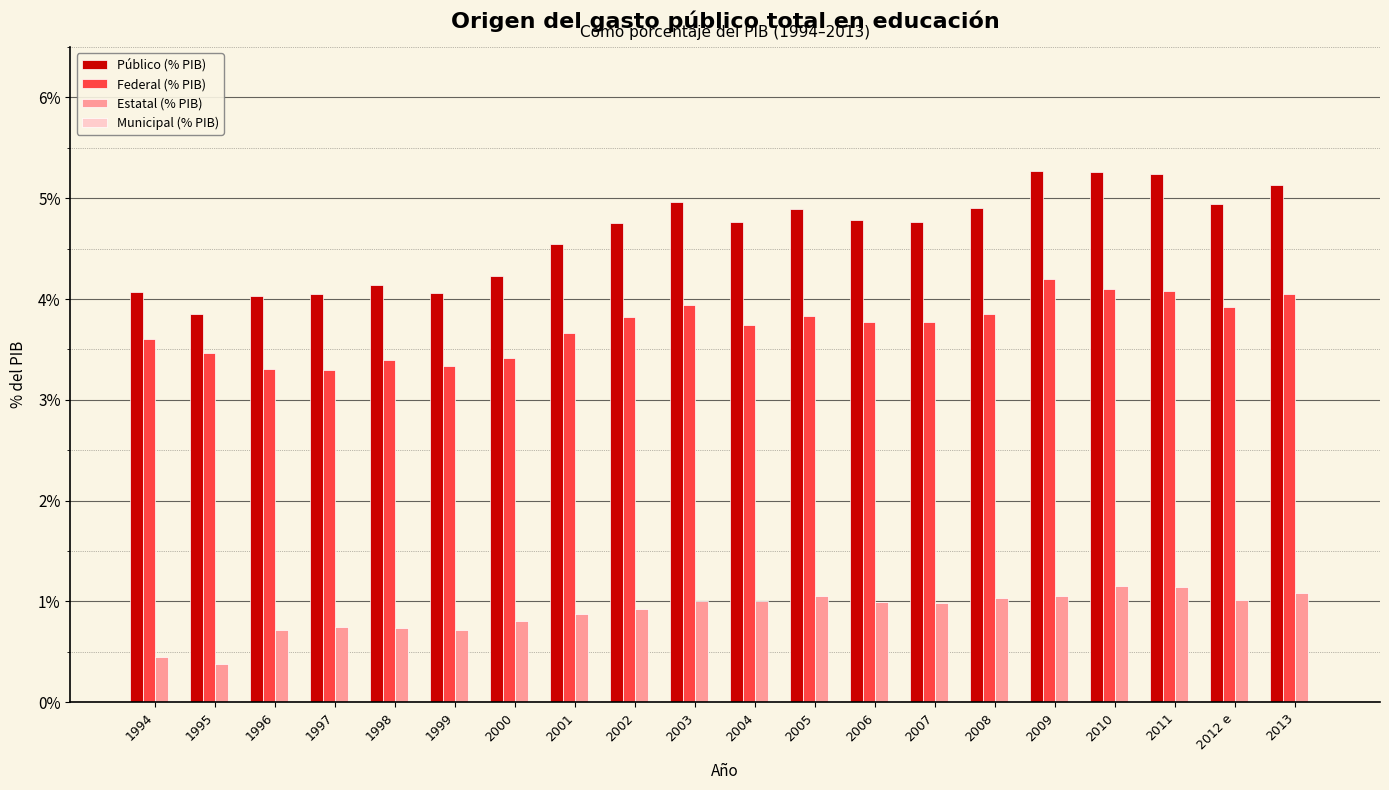

What is the maximum value shown in the chart?

5.3